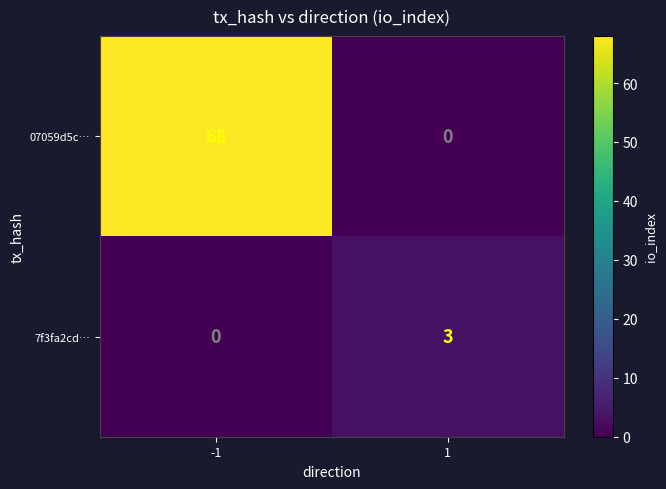

Which series has the largest total across all categories?

07059d5c…